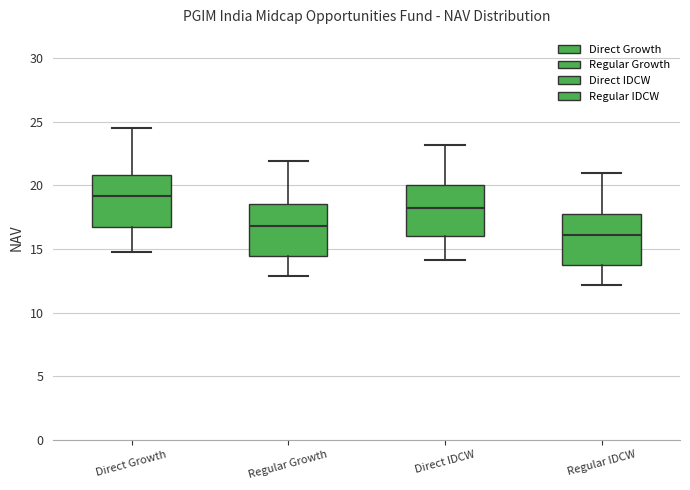

Reading left to right, read every box against the y-axis: the position of its median line, the range the box covers, and the ends of its whiskers. The values are not printed on the chart, so give them approximately, as read against the axis.

Direct Growth: median 19.0, box 16.5 to 21.0, whiskers 15.0 to 24.5
Regular Growth: median 17.0, box 14.5 to 18.5, whiskers 13.0 to 22.0
Direct IDCW: median 18.0, box 16.0 to 20.0, whiskers 14.0 to 23.0
Regular IDCW: median 16.0, box 14.0 to 18.0, whiskers 12.0 to 21.0